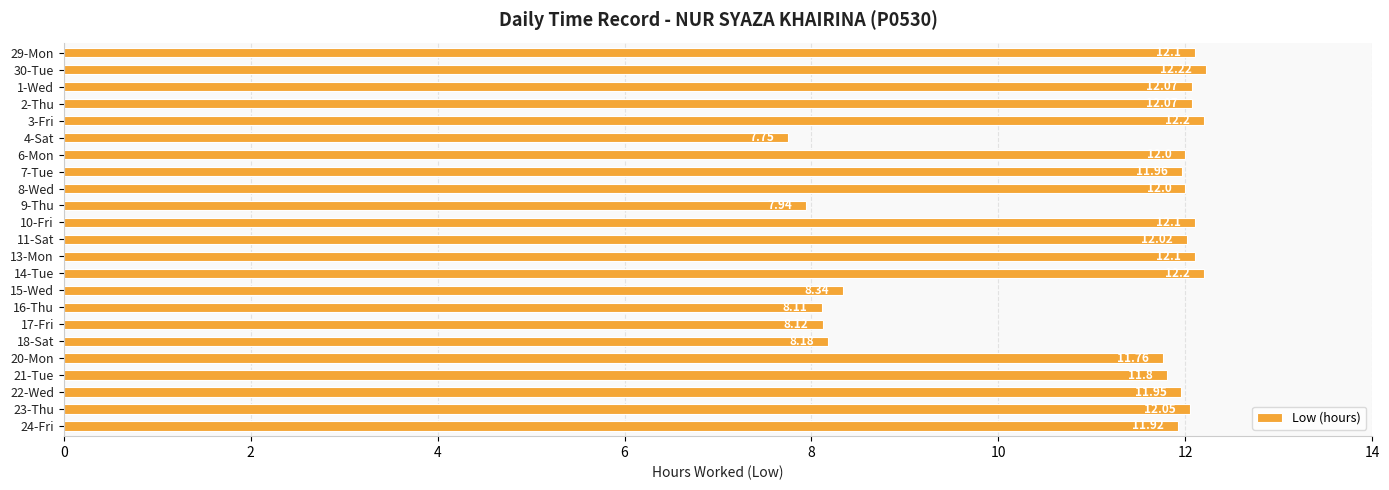

What is the difference between the maximum and minimum values?

4.5